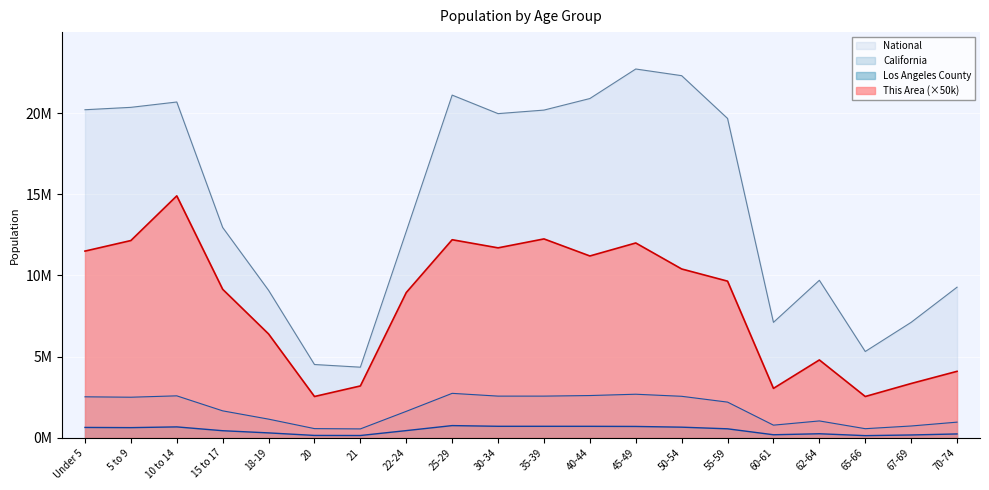

List the series in order of their peak value, lowest first.

Los Angeles County, California, This Area (×50k), National